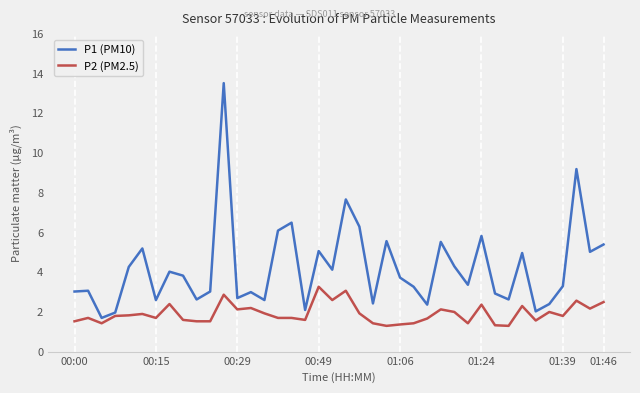

True or false: P1 (PM10) and P2 (PM2.5) intersect in this chart.

False